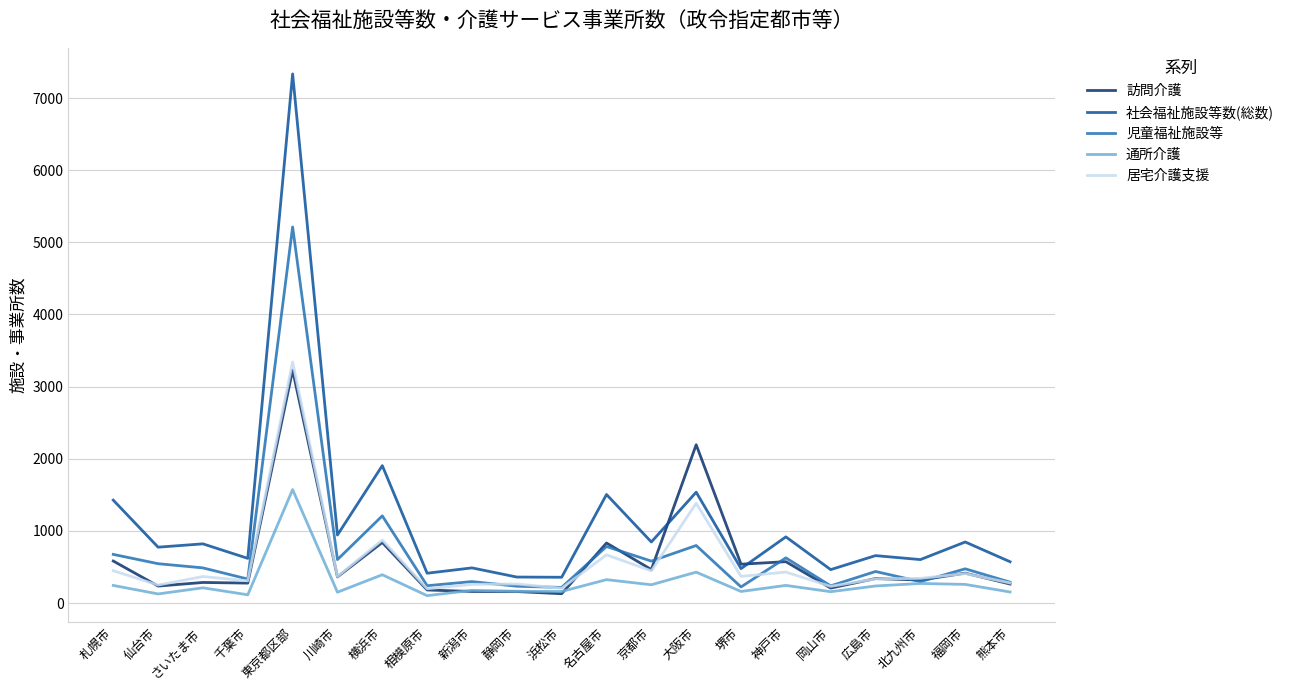

At which label does 通所介護 reach its peak?

東京都区部